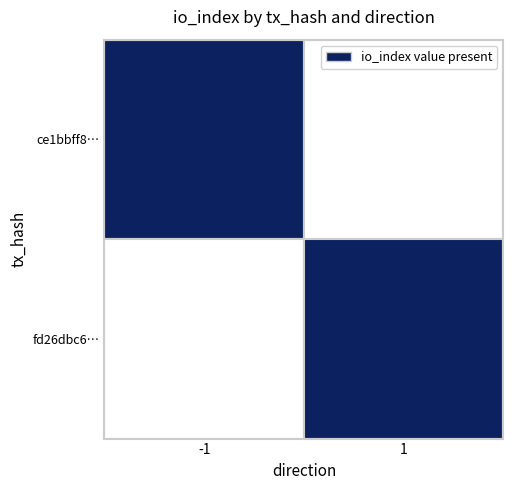

Is it true that ce1bbff88cc311941f8b2227d9ac9965010e5a0… equals -1 at direction?

True